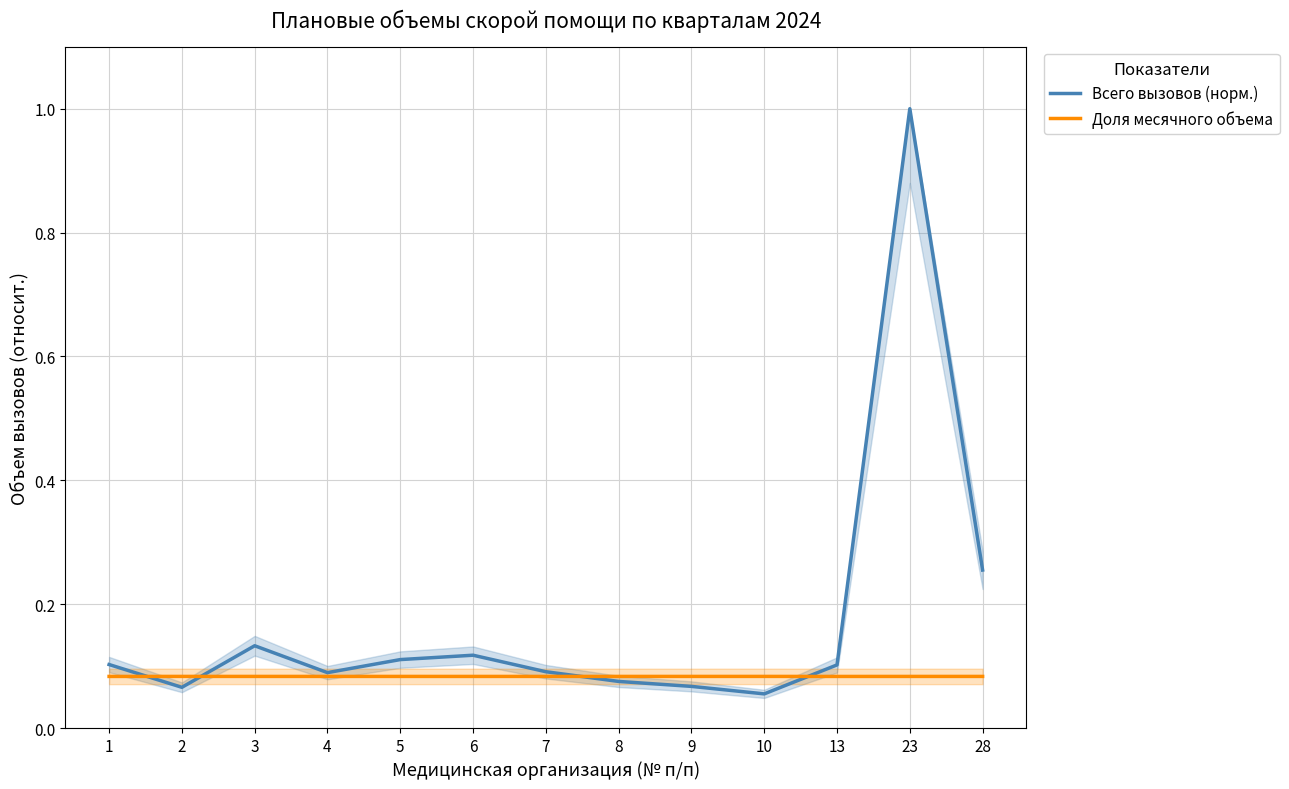

At which label is Доля месячного объема closest to 0?

13